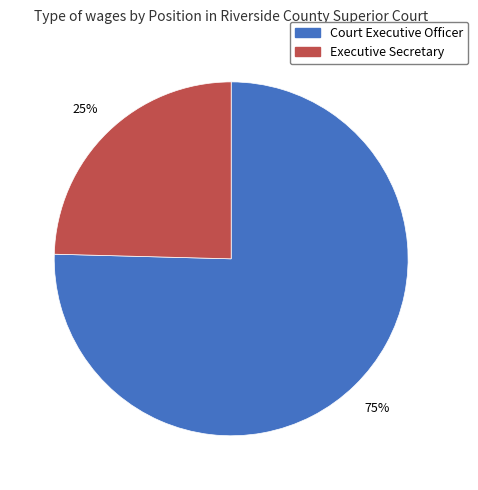

Between Executive Secretary and Court Executive Officer, which is larger?

Court Executive Officer